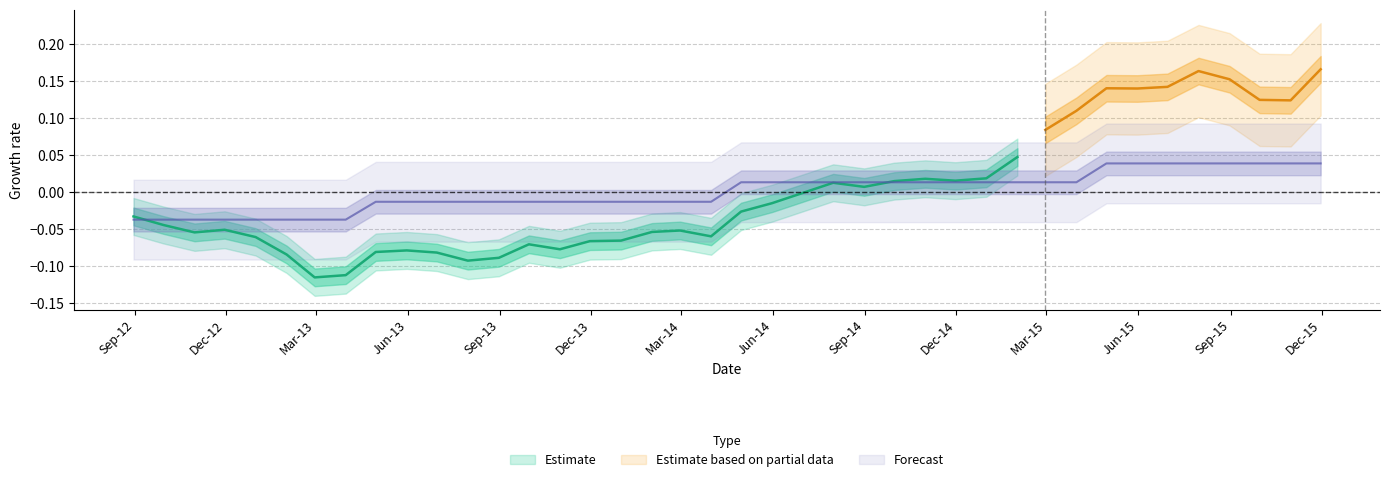

The chart shows a value of -0.1 at 31-Aug-12. True or false?

False